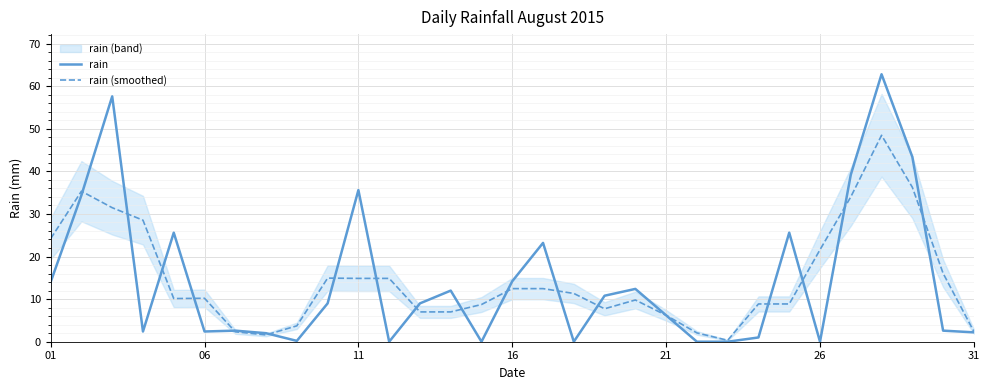

The rain series shows 58.8 at 11. True or false?

False